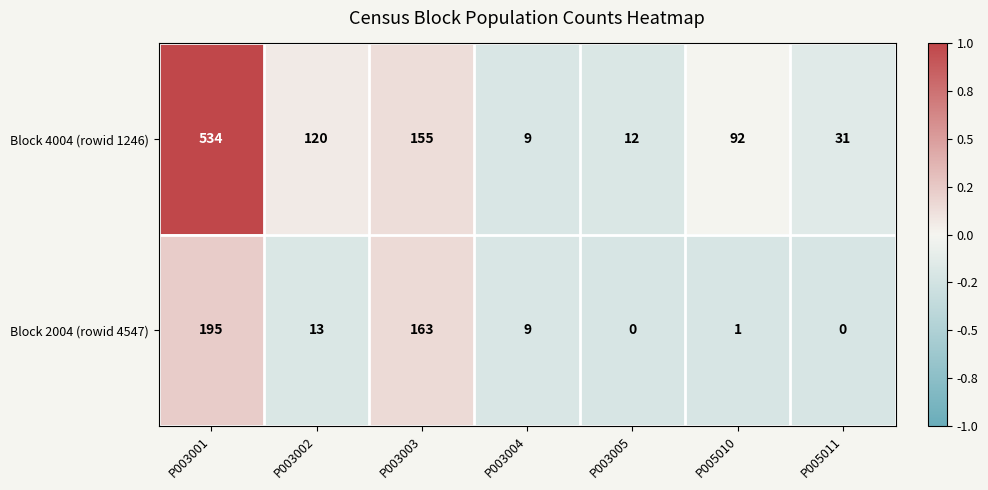

Reading left to right, list all the values displayed in this chart.

Block 4004 (rowid 1246): 534	120	155	9	12	92	31
Block 2004 (rowid 4547): 195	13	163	9	0	1	0